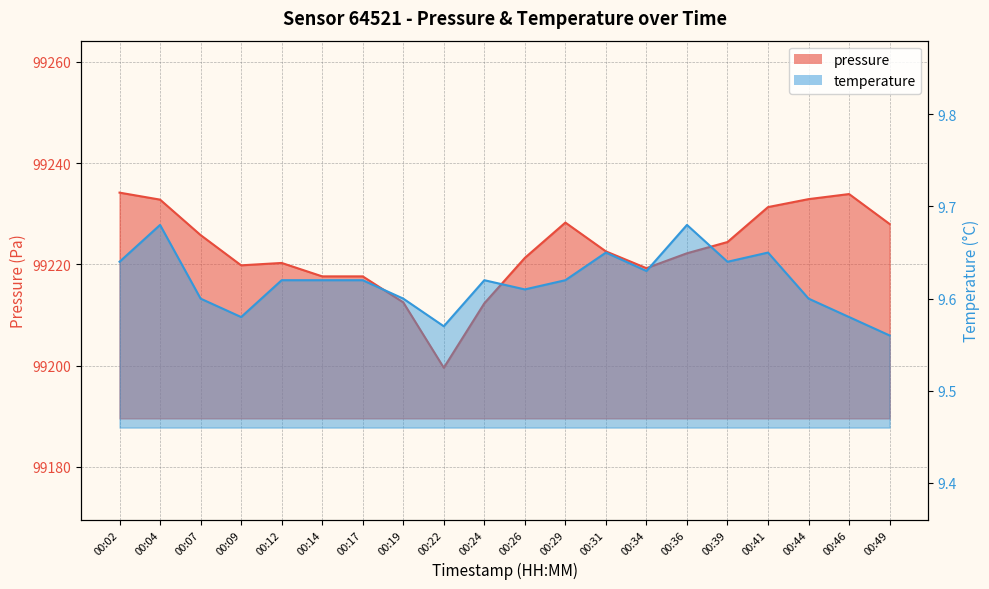

True or false: temperature has more than 0 points higher than both neighbors.

True